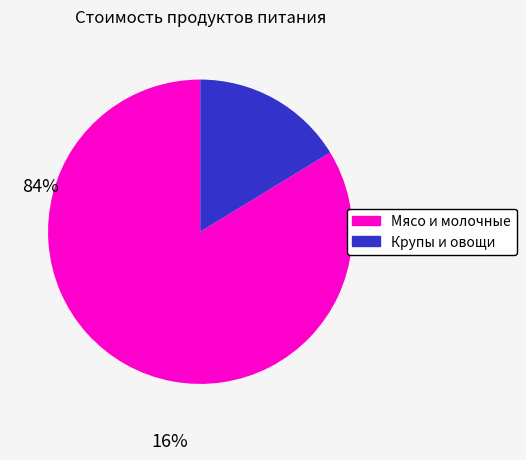

Is there a majority slice in this chart?

Yes